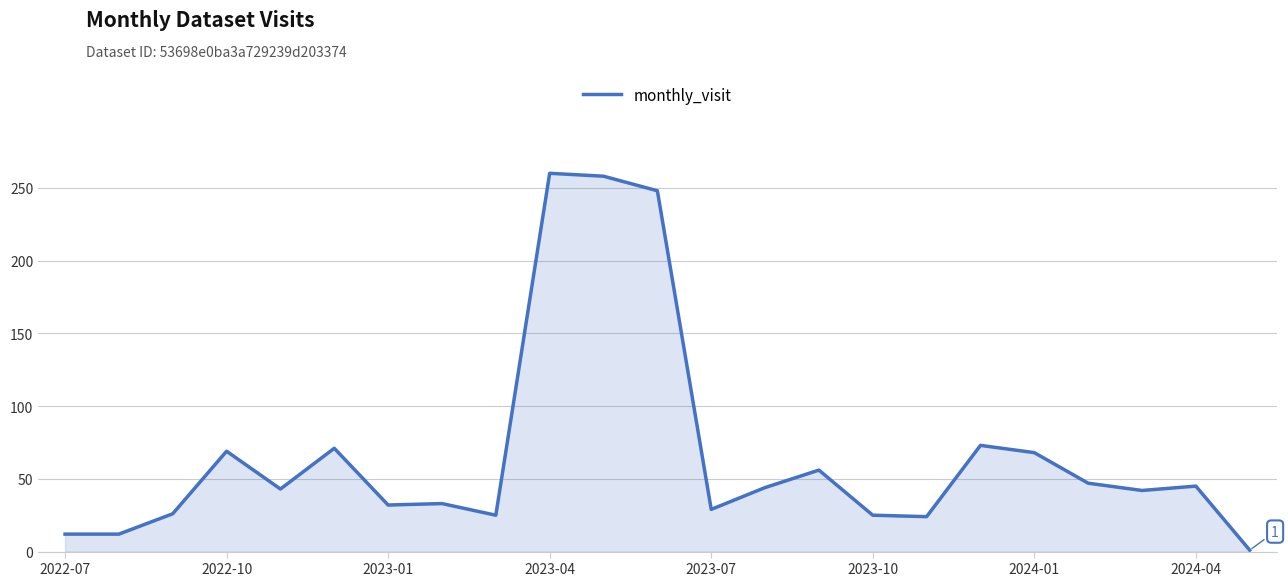

What is the greatest value displayed?

260